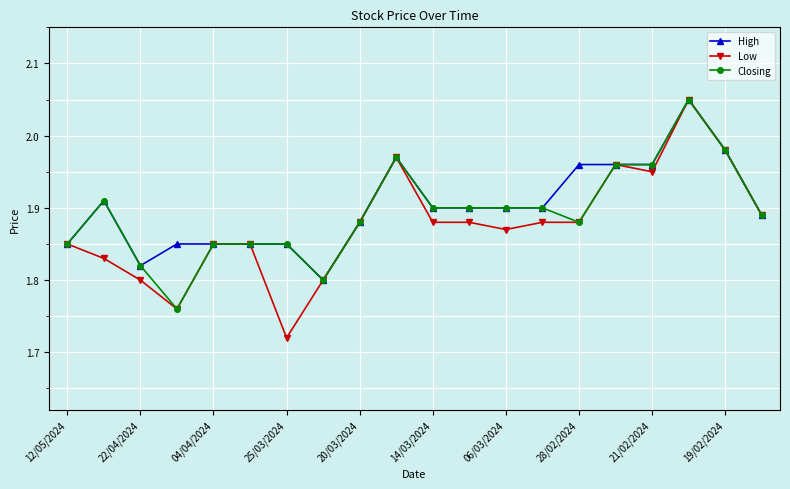

Which series has the widest spread of values?

Low